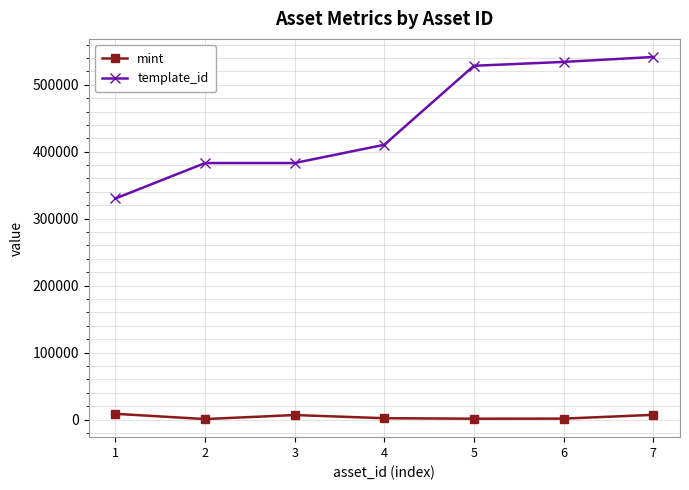

How many values in the template_id series are below 410375?

3